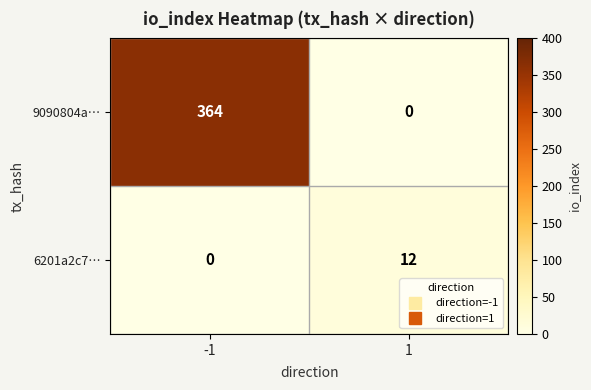

Count the number of data series in this chart.

2